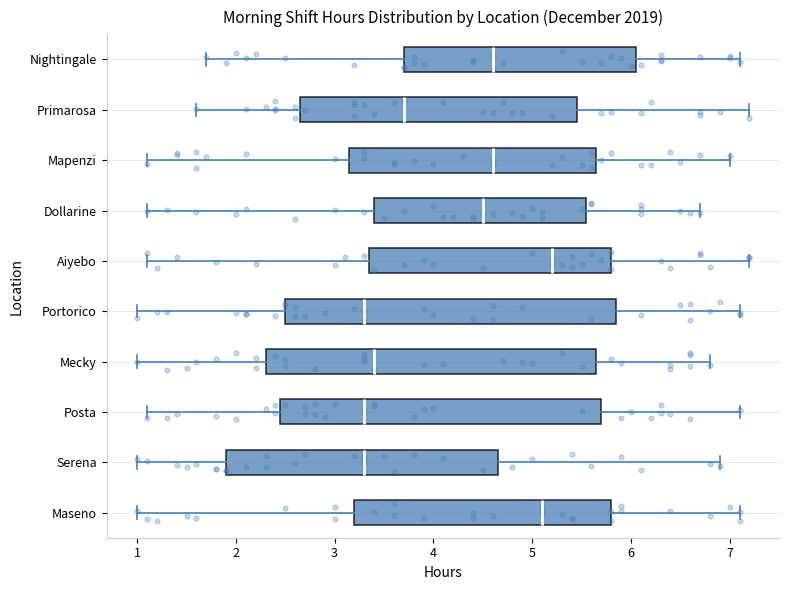

Reading bottom to top, transcribe this box plot: for each box, give where its median line is, the range the box spans, and where its two whiskers end, as read against the x-axis. The values are not printed on the chart, so give them approximately, as read against the axis.

Maseno: median 5.1, box 3.2 to 5.8, whiskers 1.0 to 7.1
Serena: median 3.3, box 1.9 to 4.7, whiskers 1.0 to 6.9
Posta: median 3.3, box 2.5 to 5.7, whiskers 1.1 to 7.1
Mecky: median 3.4, box 2.3 to 5.7, whiskers 1.0 to 6.8
Portorico: median 3.3, box 2.5 to 5.9, whiskers 1.0 to 7.1
Aiyebo: median 5.2, box 3.4 to 5.8, whiskers 1.1 to 7.2
Dollarine: median 4.5, box 3.4 to 5.6, whiskers 1.1 to 6.7
Mapenzi: median 4.6, box 3.2 to 5.7, whiskers 1.1 to 7.0
Primarosa: median 3.7, box 2.7 to 5.5, whiskers 1.6 to 7.2
Nightingale: median 4.6, box 3.7 to 6.1, whiskers 1.7 to 7.1